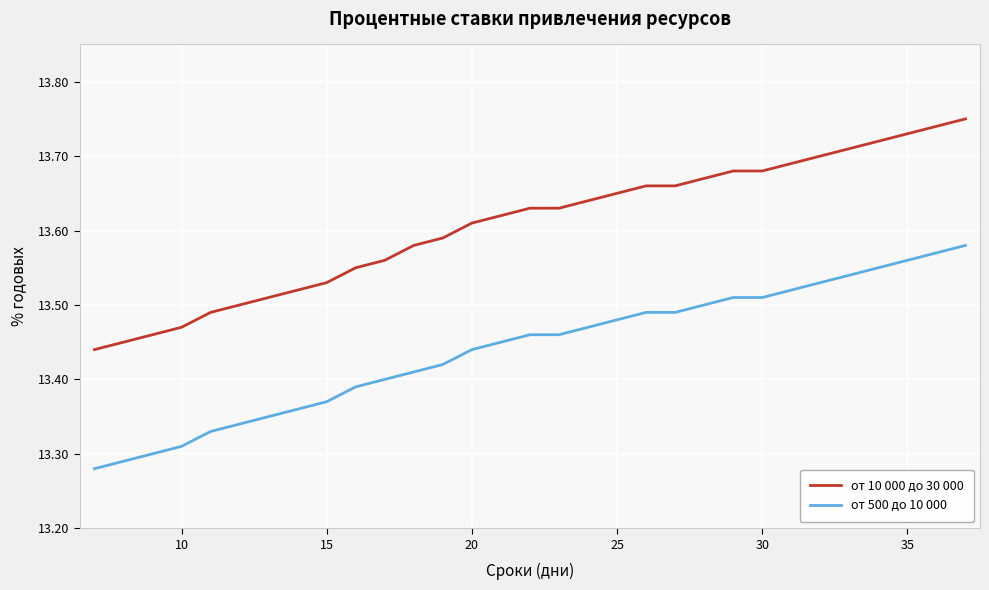

True or false: от 500 до 10 000 and от 10 000 до 30 000 cross at least once.

False